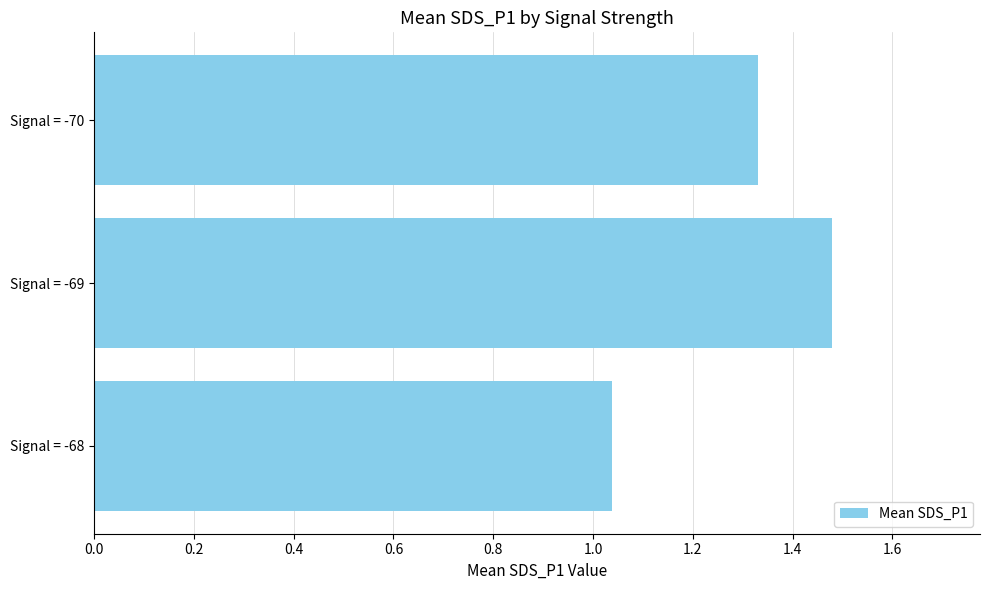

What is the change in value from Signal = -68 to Signal = -70?

+0.3